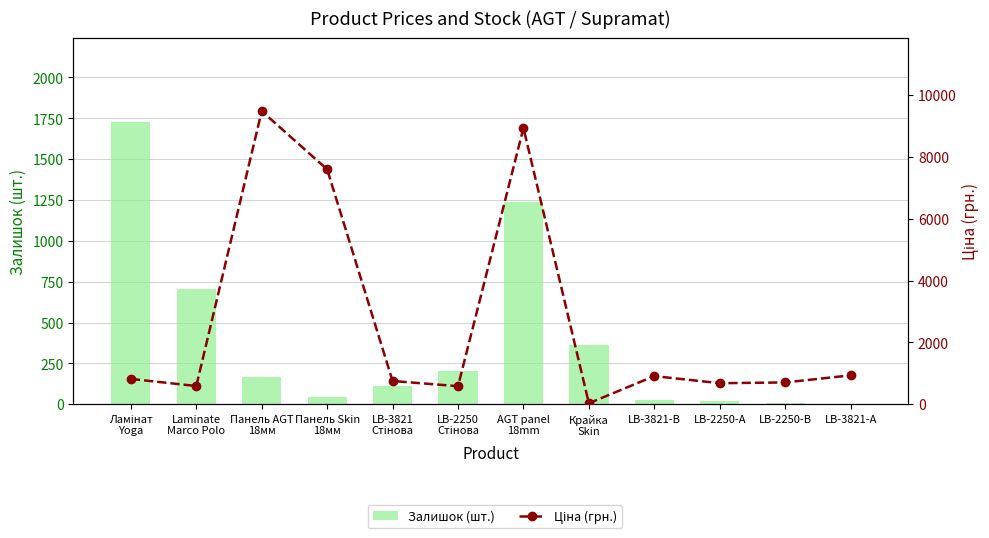

True or false: Залишок (шт.) has a value of 76.6 at Панель Skin
18мм.

False